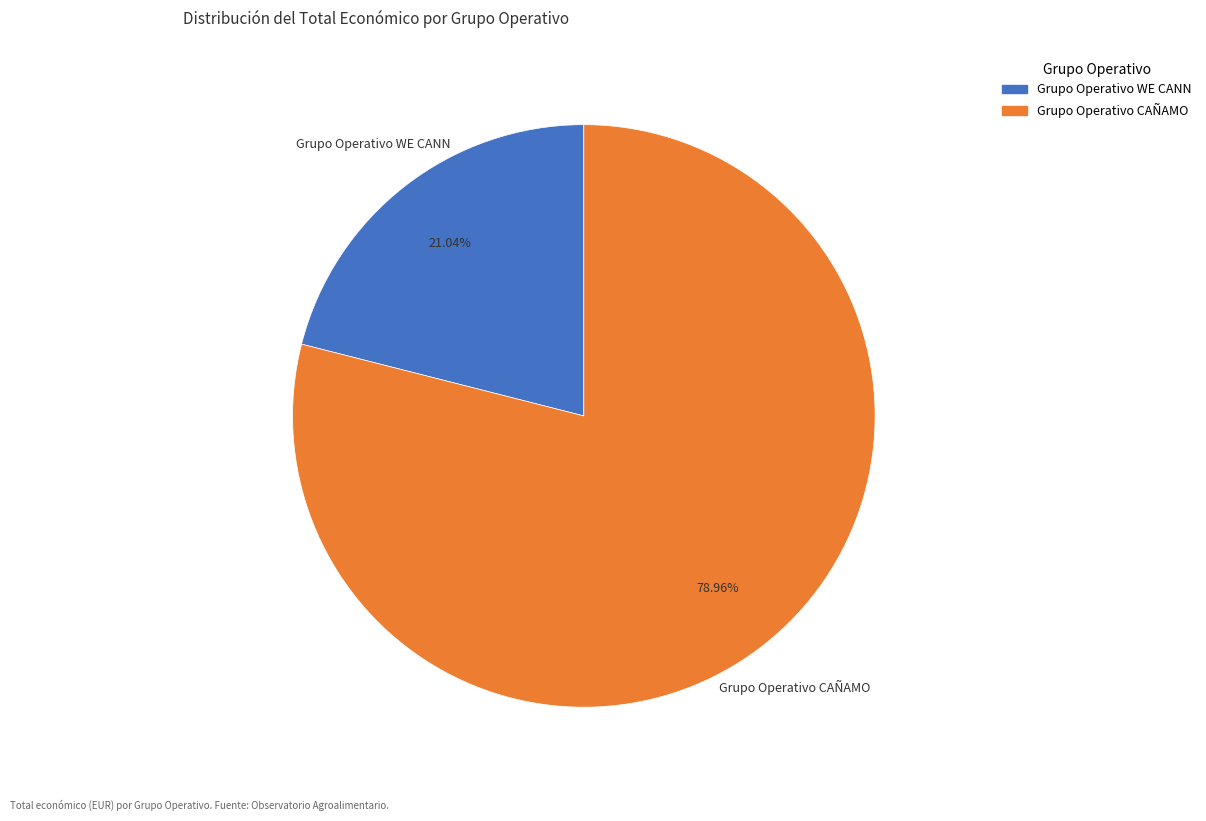

How many slices are in this pie chart?

2